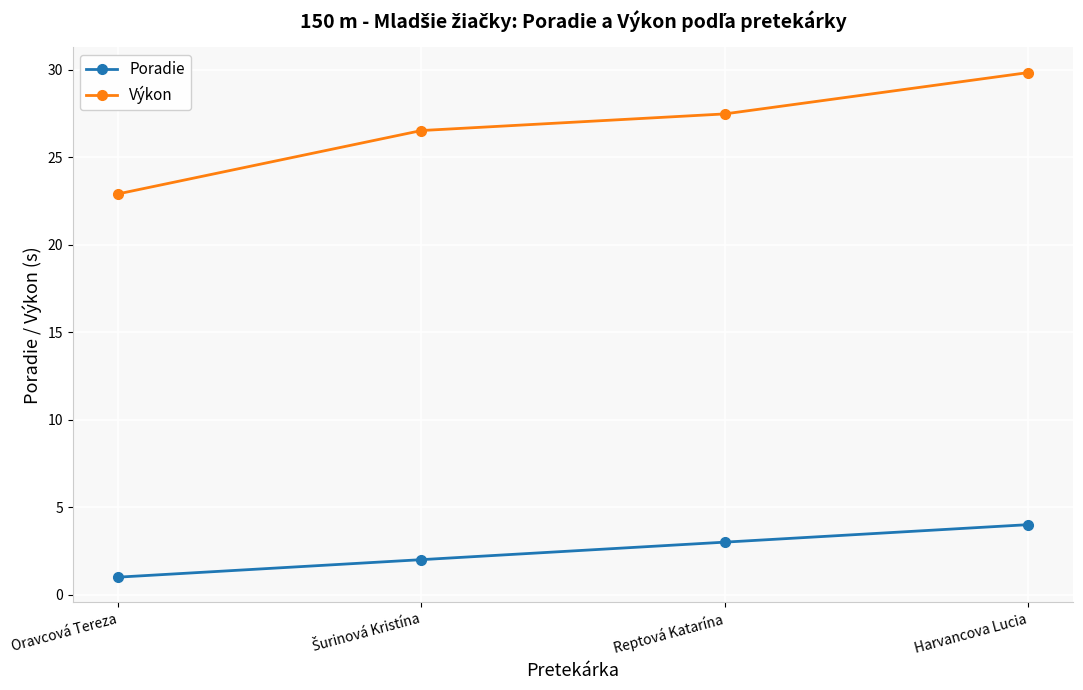

True or false: Poradie has a value of 1.3 at Harvancova Lucia.

False